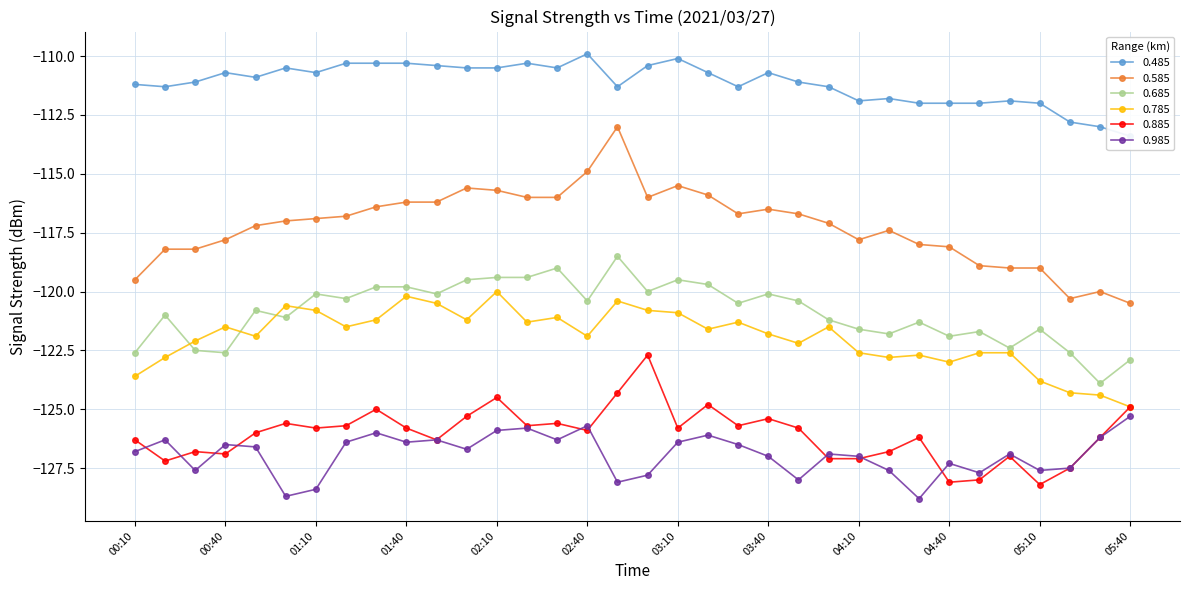

What is the total value across all series at 04:10?

-728.0